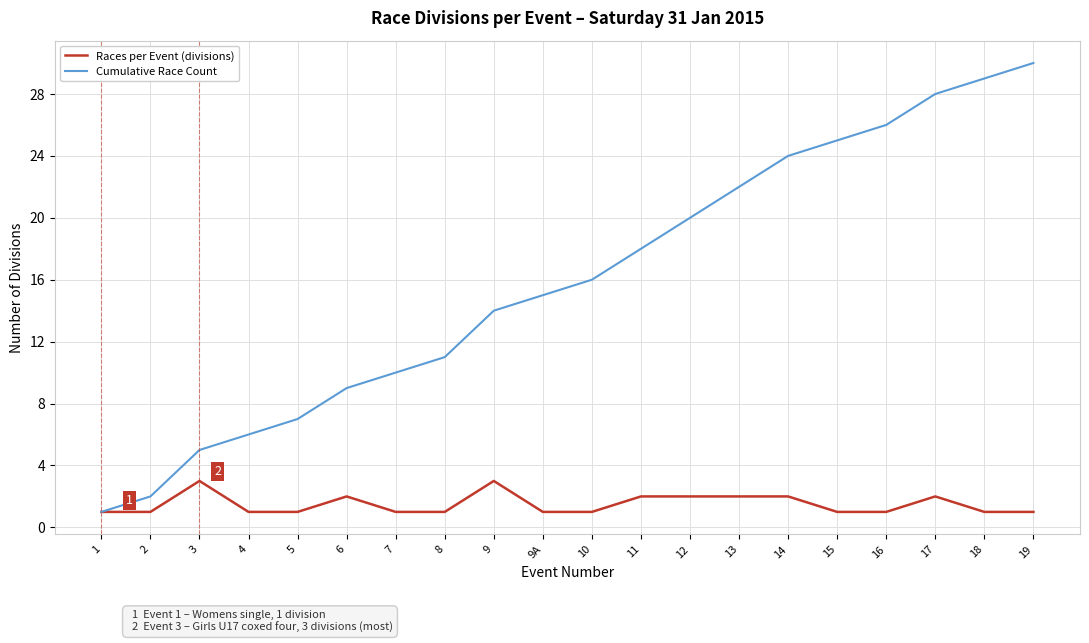

What is the difference between the highest and lowest values at 16?

25